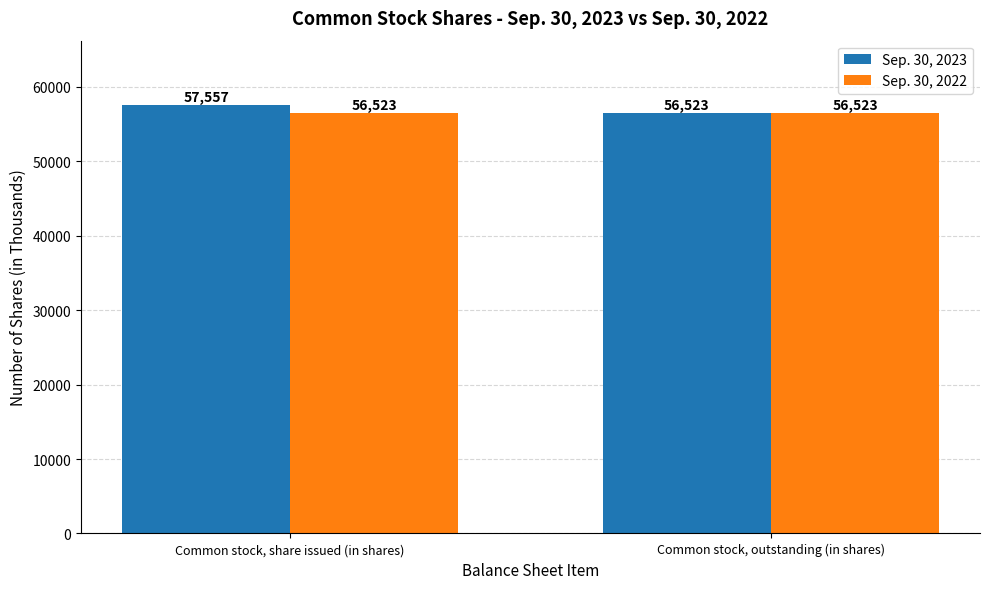

Are the bars grouped side by side (vs. stacked)?

Yes